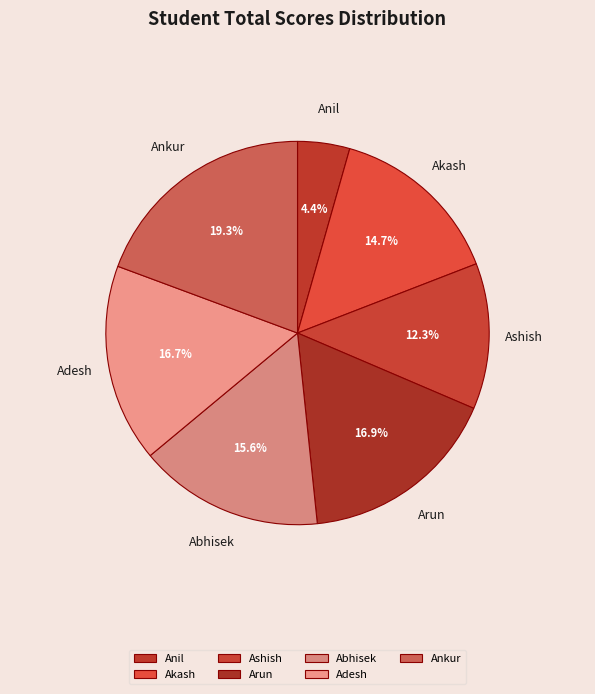

Does any single category account for the majority?

No